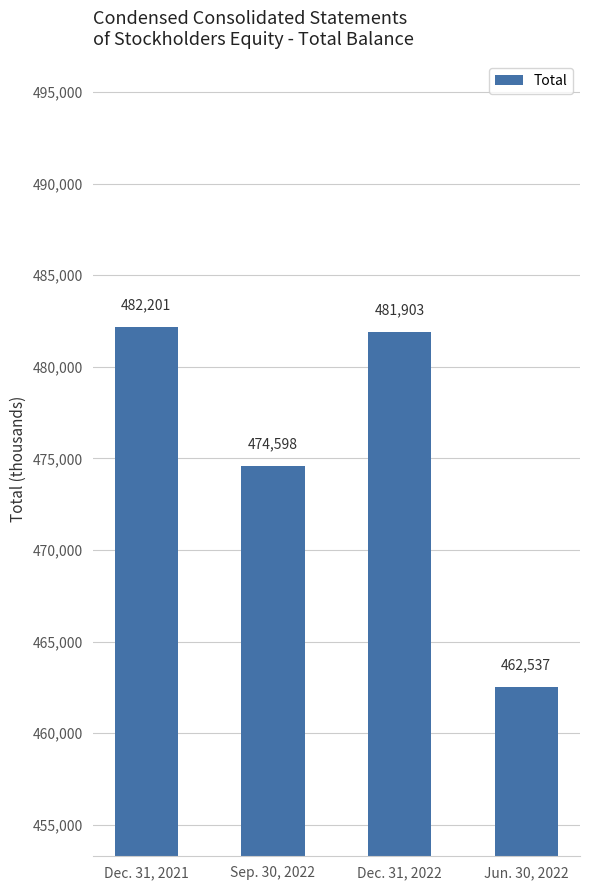

Where does the data first go above 481903?

Dec. 31, 2021